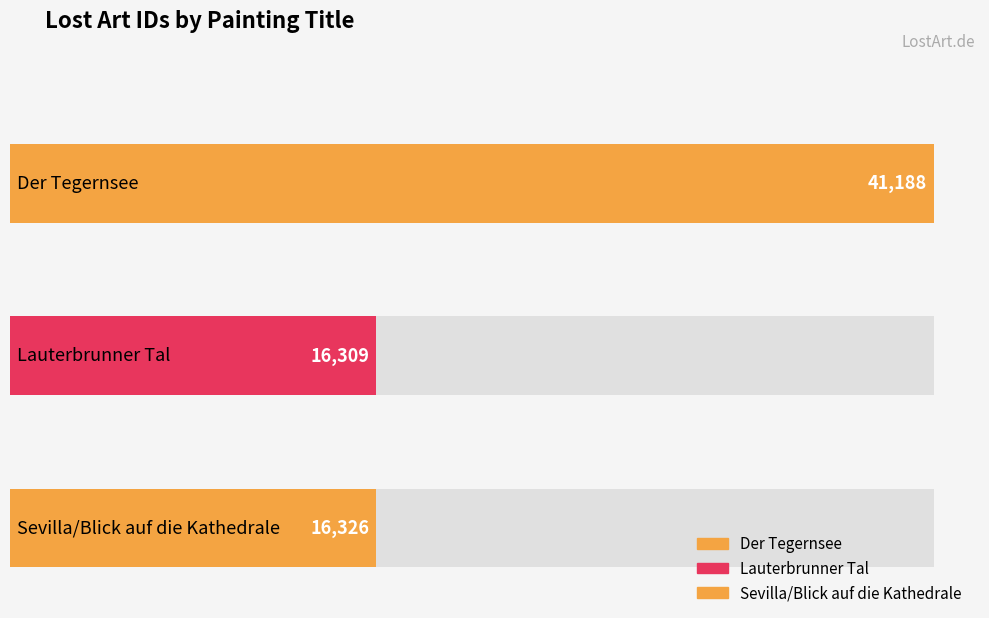

Rank the categories by value from highest to lowest.

Der Tegernsee, Sevilla/Blick auf die Kathedrale, Lauterbrunner Tal